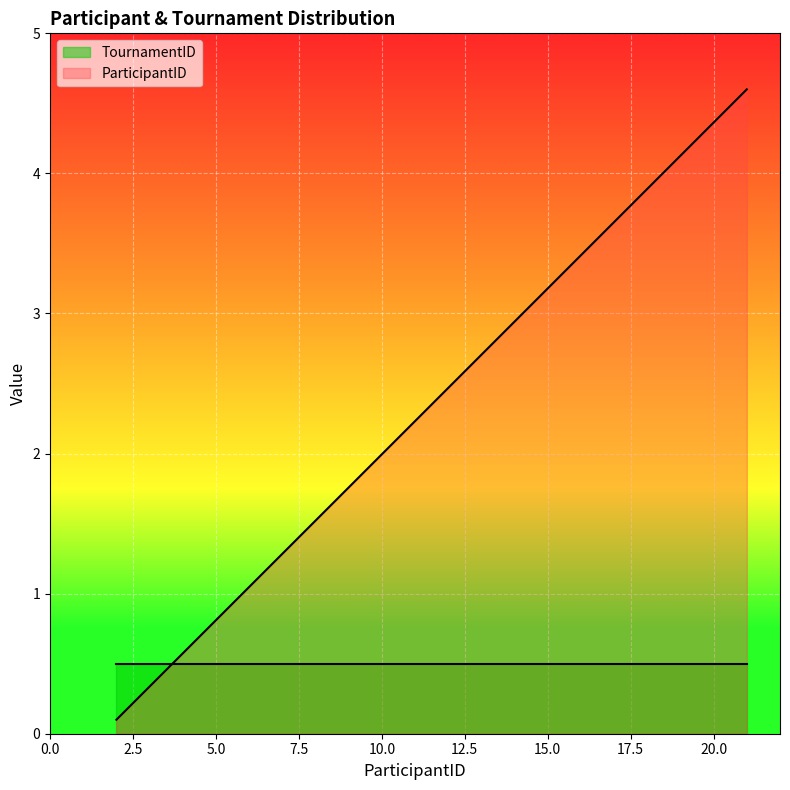

What is the difference between the second highest and minimum values?

4.3